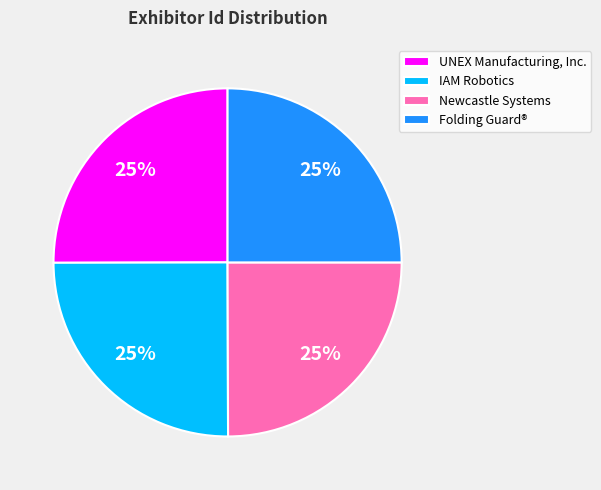

What is the ratio of the value at UNEX Manufacturing, Inc. to the value at IAM Robotics?

1.0